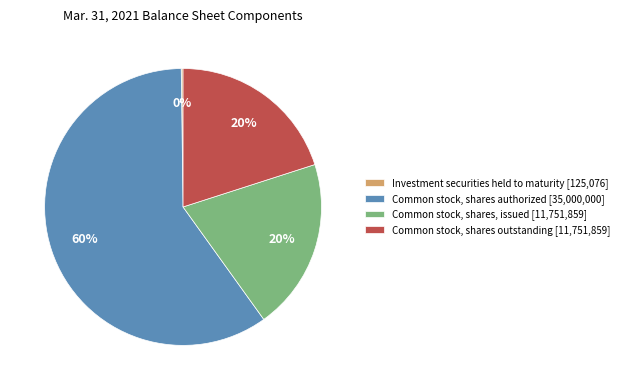

What percentage is the Common stock, shares authorized [35,000,000] slice, to the nearest percent?

60%